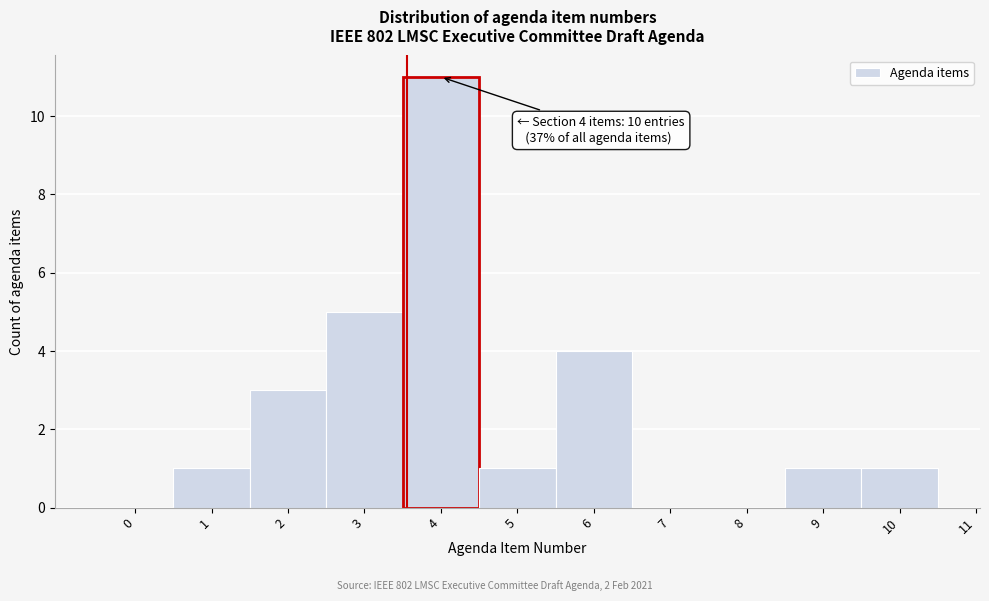

Reading left to right, list all the values displayed in this chart.

0=0	1=1	2=3	3=5	4=11	5=1	6=4	7=0	8=0	9=1	10=1